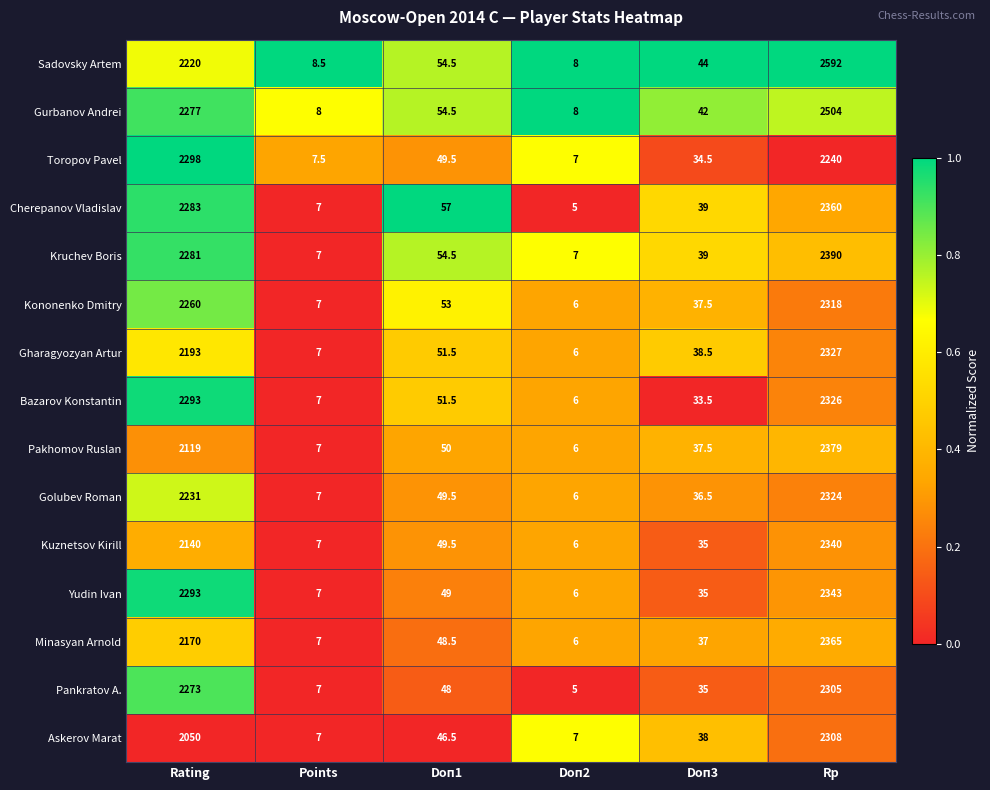

What is the difference between the maximum and second lowest values in the Kruchev Boris series?

2383.0